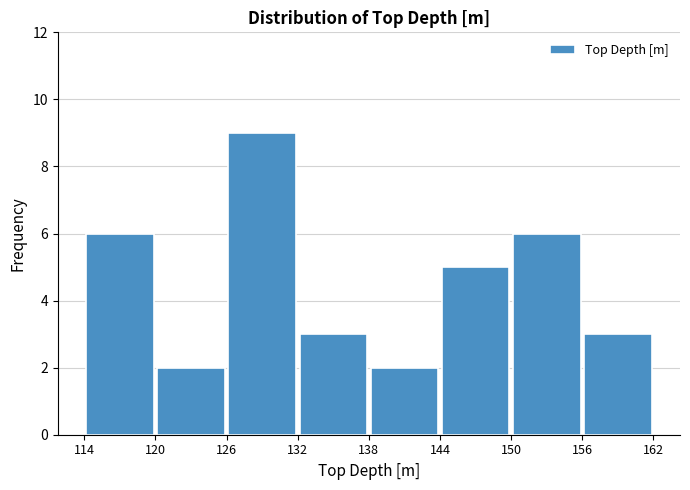

Reading left to right, list every bar in this chart as the range it spans on the x-axis followed by its height. The values are not printed on the chart, so give them approximately, as read against the axis.

114 to 120: 6
120 to 126: 2
126 to 132: 9
132 to 138: 3
138 to 144: 2
144 to 150: 5
150 to 156: 6
156 to 162: 3